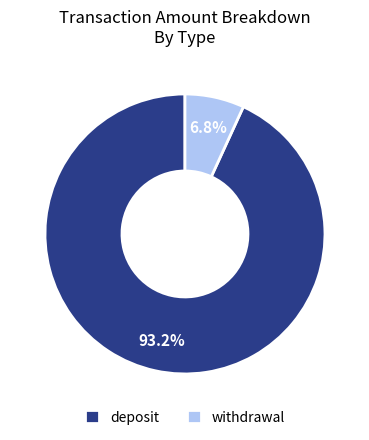

What percentage do deposit and withdrawal together represent?

100.0%